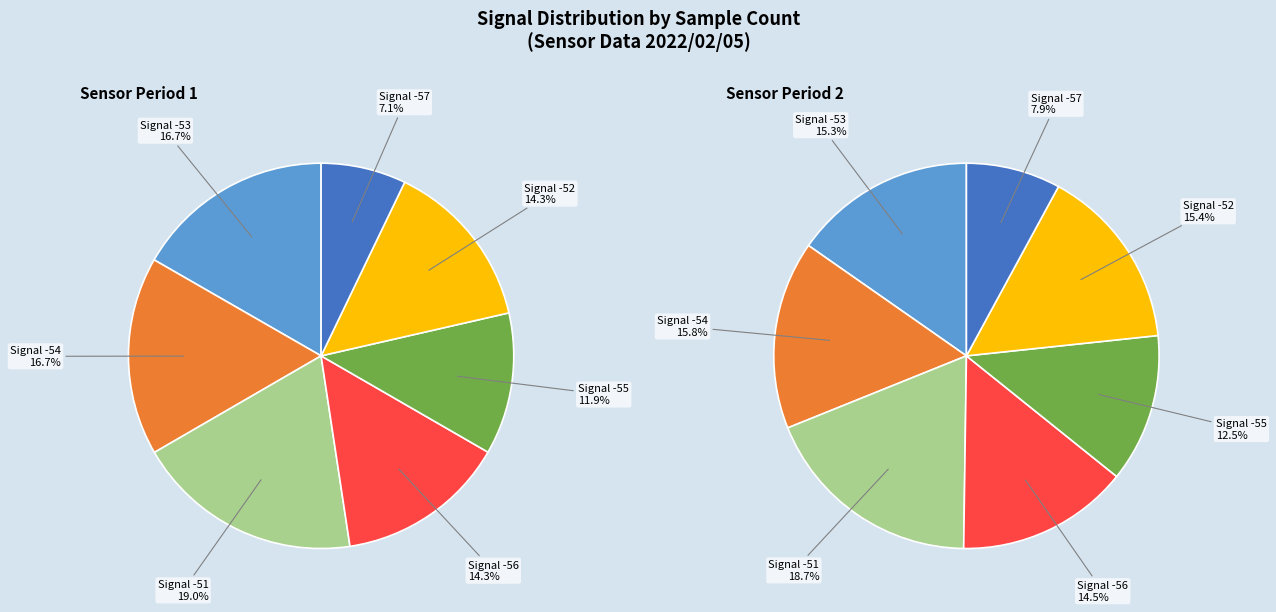

Which has a higher value, -51 or -55?

-51